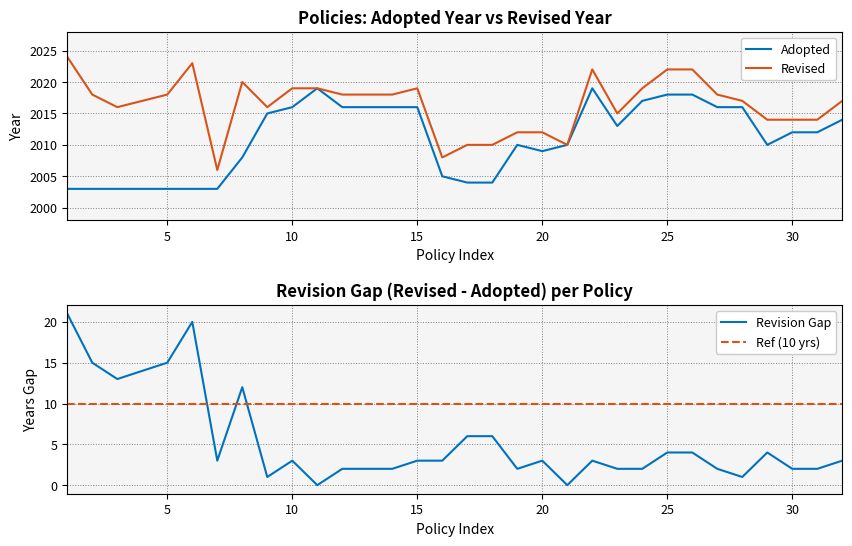

What is the lowest value of the Adopted series?

2003